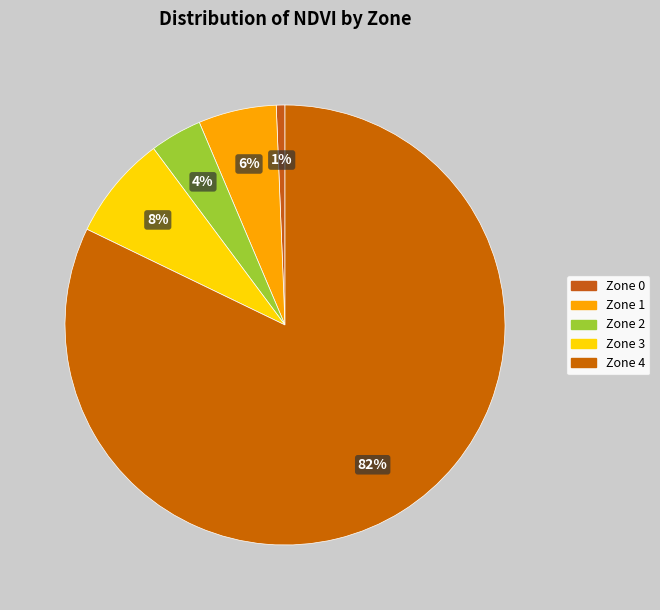

What percentage is the Zone 1 slice, to the nearest percent?

6%